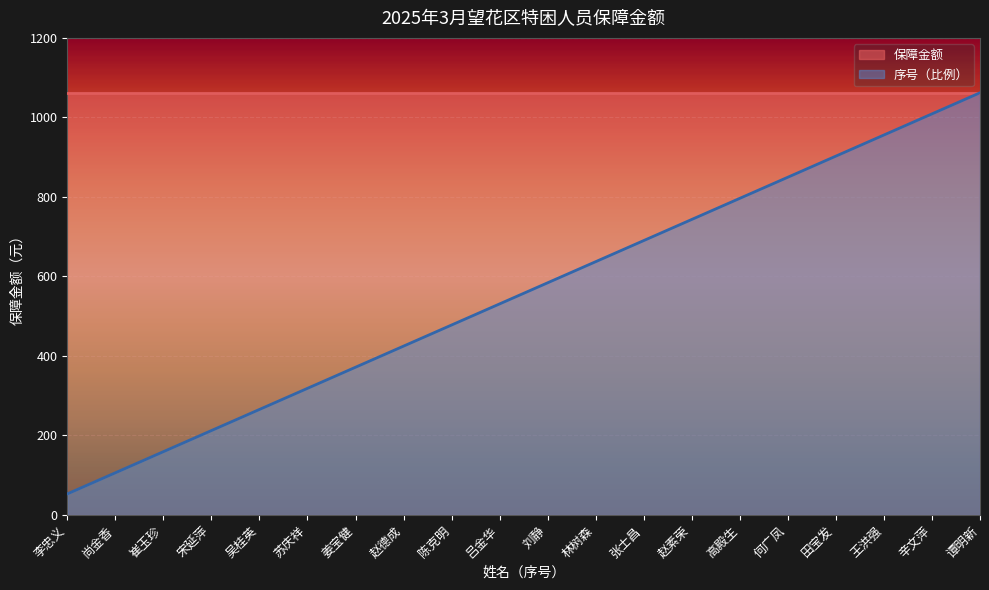

What is the greatest value displayed?

1062.0